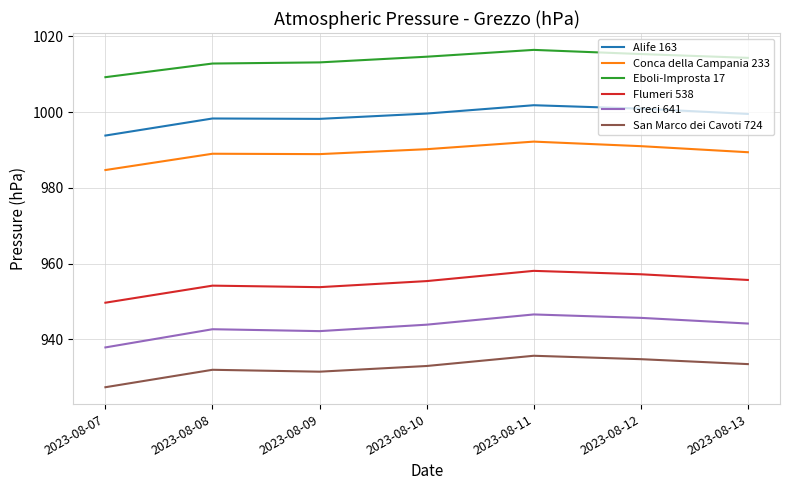

At 2023-08-11, list the series in order from largest to smallest.

Eboli-Improsta 17, Alife 163, Conca della Campania 233, Flumeri 538, Greci 641, San Marco dei Cavoti 724